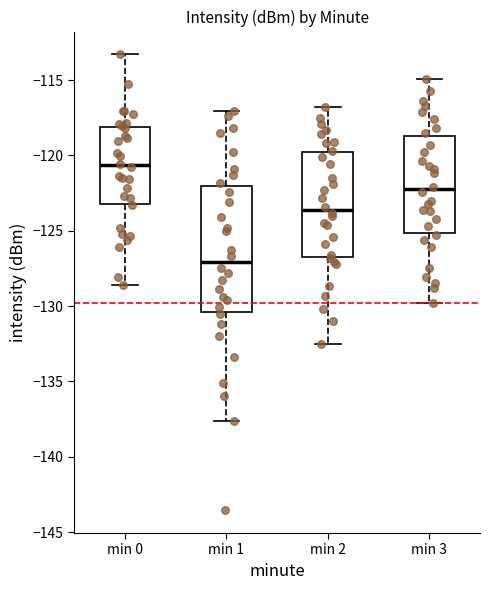

Which box is the tallest, from its lower edge to its upper edge?

min 1